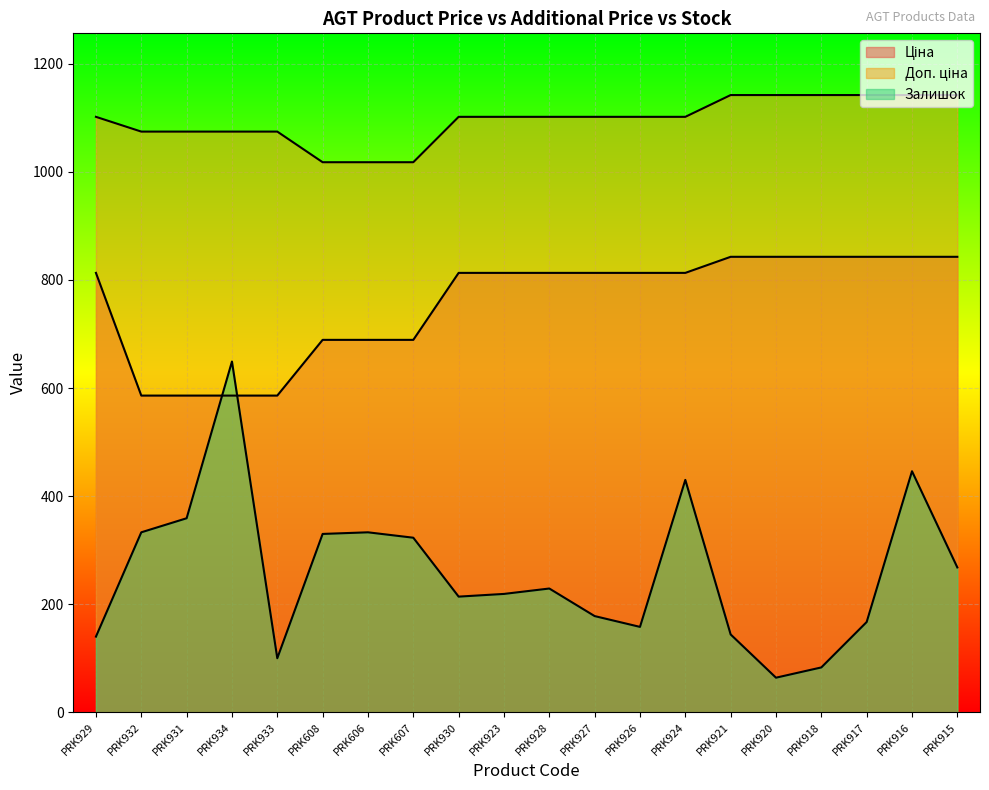

Reading left to right, extract all data points from this chart.

Ціна: PRK929=813.0	PRK932=586.0	PRK931=586.0	PRK934=586.0	PRK933=586.0	PRK608=689.1	PRK606=689.1	PRK607=689.1	PRK930=813.0	PRK923=813.0	PRK928=813.0	PRK927=813.0	PRK926=813.0	PRK924=813.0	PRK921=842.8	PRK920=842.8	PRK918=842.8	PRK917=842.8	PRK916=842.8	PRK915=842.8
Доп. ціна: PRK929=1101.8	PRK932=1074.5	PRK931=1074.5	PRK934=1074.5	PRK933=1074.5	PRK608=1017.8	PRK606=1017.8	PRK607=1017.8	PRK930=1101.8	PRK923=1101.8	PRK928=1101.8	PRK927=1101.8	PRK926=1101.8	PRK924=1101.8	PRK921=1142.1	PRK920=1142.1	PRK918=1142.1	PRK917=1142.1	PRK916=1142.1	PRK915=1142.1
Залишок: PRK929=140.0	PRK932=333.0	PRK931=359.0	PRK934=649.0	PRK933=100.0	PRK608=330.0	PRK606=333.0	PRK607=323.0	PRK930=214.0	PRK923=219.0	PRK928=229.0	PRK927=178.0	PRK926=158.0	PRK924=430.0	PRK921=144.0	PRK920=64.0	PRK918=83.0	PRK917=167.0	PRK916=446.0	PRK915=268.0